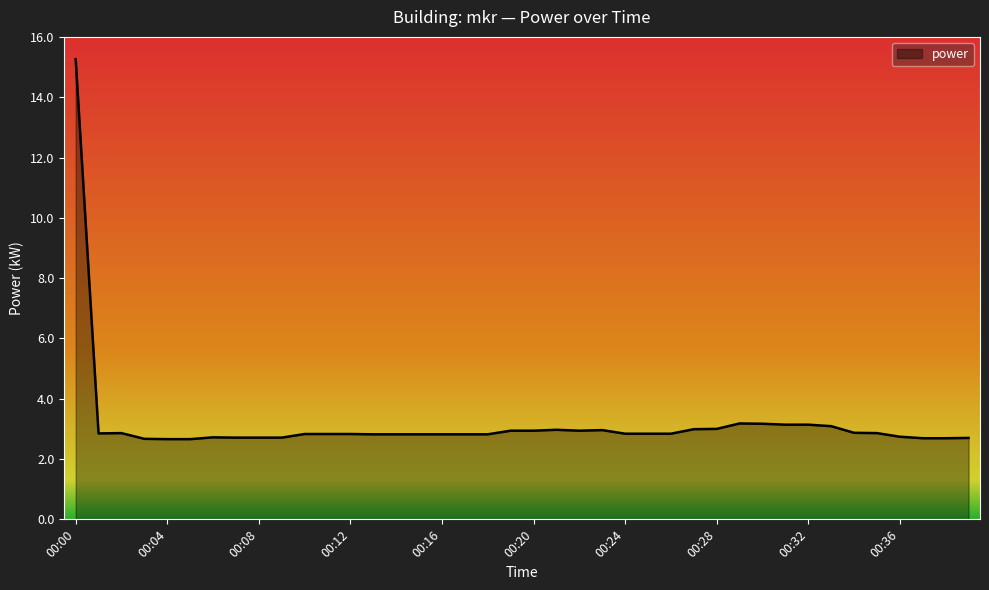

What is the smallest value displayed?

2.7